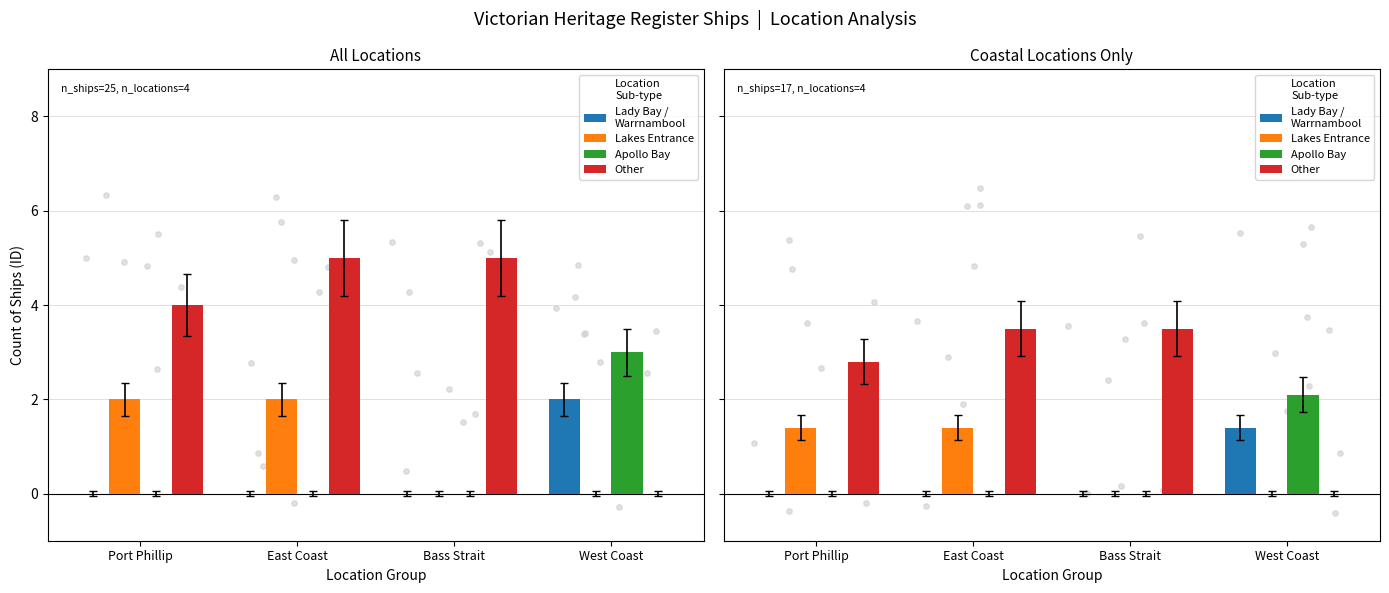

Which series reaches the maximum Y coordinate?

Other